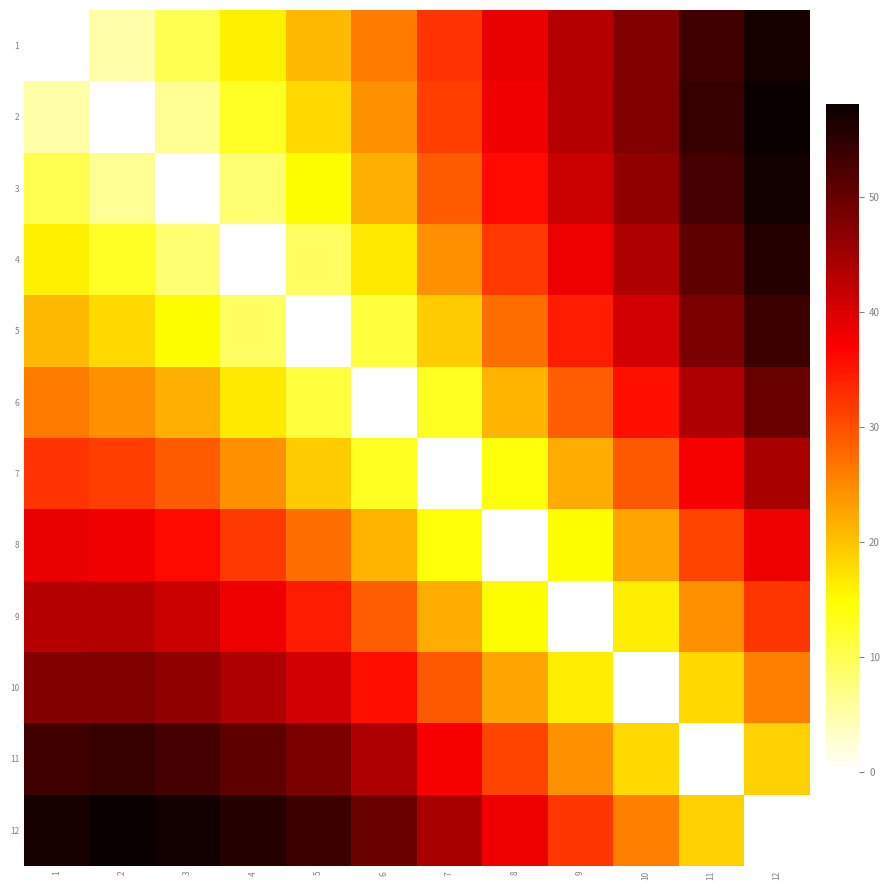

Reading left to right, list all the values displayed in this chart.

1: 1=0.0	2=5.2	3=10.2	4=15.9	5=20.7	6=26.2	7=32.4	8=38.6	9=43.3	10=47.5	11=53.2	12=56.9
2: 1=5.2	2=0.0	3=6.2	4=12.7	5=18.1	6=24.5	7=31.3	8=38.0	9=43.1	10=47.8	11=54.0	12=58.1
3: 1=10.2	2=6.2	3=0.0	4=8.4	5=14.8	6=21.6	7=28.8	8=35.8	9=41.3	10=46.3	11=52.8	12=57.2
4: 1=15.9	2=12.7	3=8.4	4=0.0	5=9.3	6=16.6	7=24.3	8=31.9	9=38.2	10=43.8	11=50.8	12=55.7
5: 1=20.7	2=18.1	3=14.8	4=9.3	5=0.0	6=11.1	7=19.2	8=27.3	9=34.3	10=40.7	11=48.2	12=53.5
6: 1=26.2	2=24.5	3=21.6	4=16.6	5=11.1	6=0.0	7=12.8	8=21.1	9=28.6	10=35.6	11=43.6	12=49.8
7: 1=32.4	2=31.3	3=28.8	4=24.3	5=19.2	6=12.8	7=0.0	8=14.1	9=21.8	10=29.2	11=37.6	12=44.4
8: 1=38.6	2=38.0	3=35.8	4=31.9	5=27.3	6=21.1	7=14.1	8=0.0	9=14.9	10=22.4	11=30.9	12=38.2
9: 1=43.3	2=43.1	3=41.3	4=38.2	5=34.3	6=28.6	7=21.8	8=14.9	9=0.0	10=16.1	11=24.5	12=32.1
10: 1=47.5	2=47.8	3=46.3	4=43.8	5=40.7	6=35.6	7=29.2	8=22.4	9=16.1	10=0.0	11=18.1	12=25.7
11: 1=53.2	2=54.0	3=52.8	4=50.8	5=48.2	6=43.6	7=37.6	8=30.9	9=24.5	10=18.1	11=0.0	12=18.8
12: 1=56.9	2=58.1	3=57.2	4=55.7	5=53.5	6=49.8	7=44.4	8=38.2	9=32.1	10=25.7	11=18.8	12=0.0